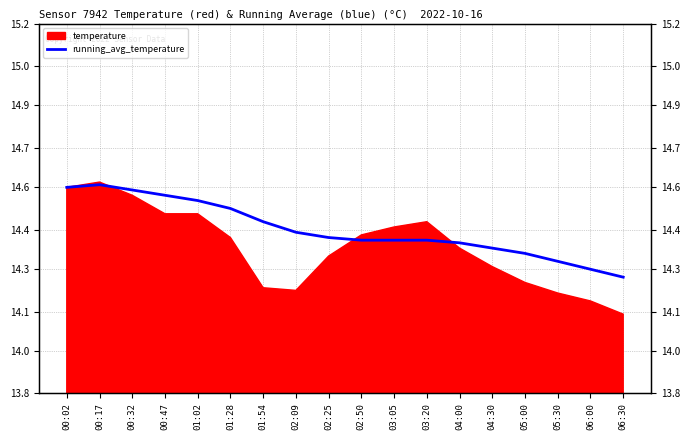

How many lines are shown in the chart?

1